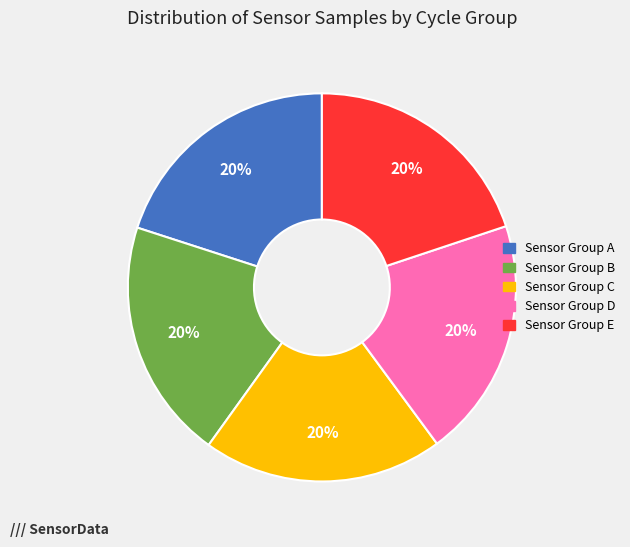

Does any single category account for the majority?

No